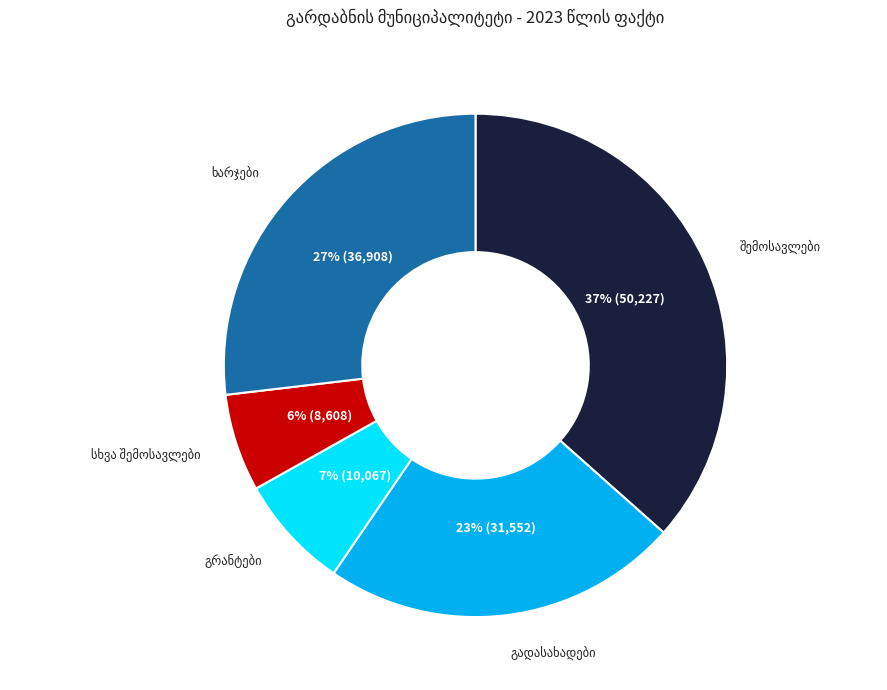

Is there a majority slice in this chart?

No